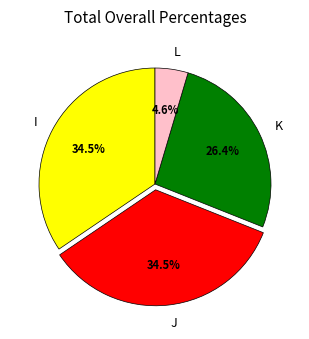

Does I represent more than half of the total?

No